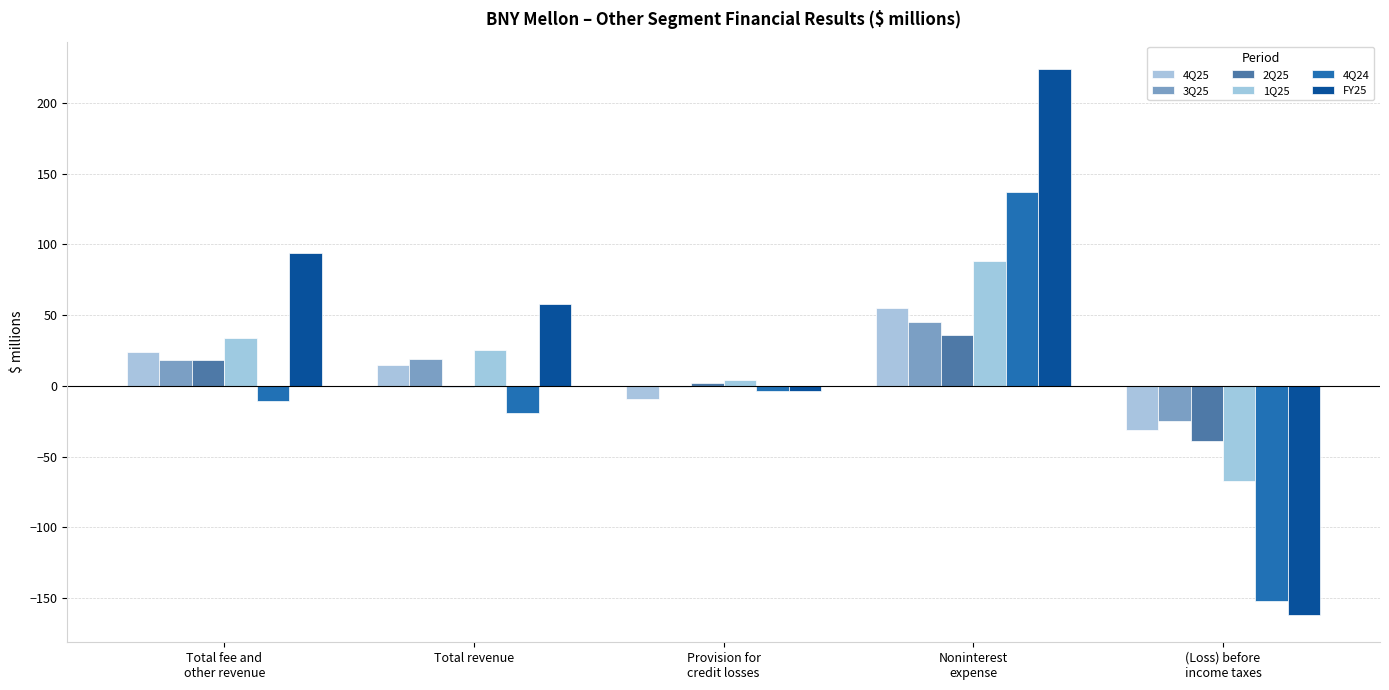

How many data points does each series have?

5